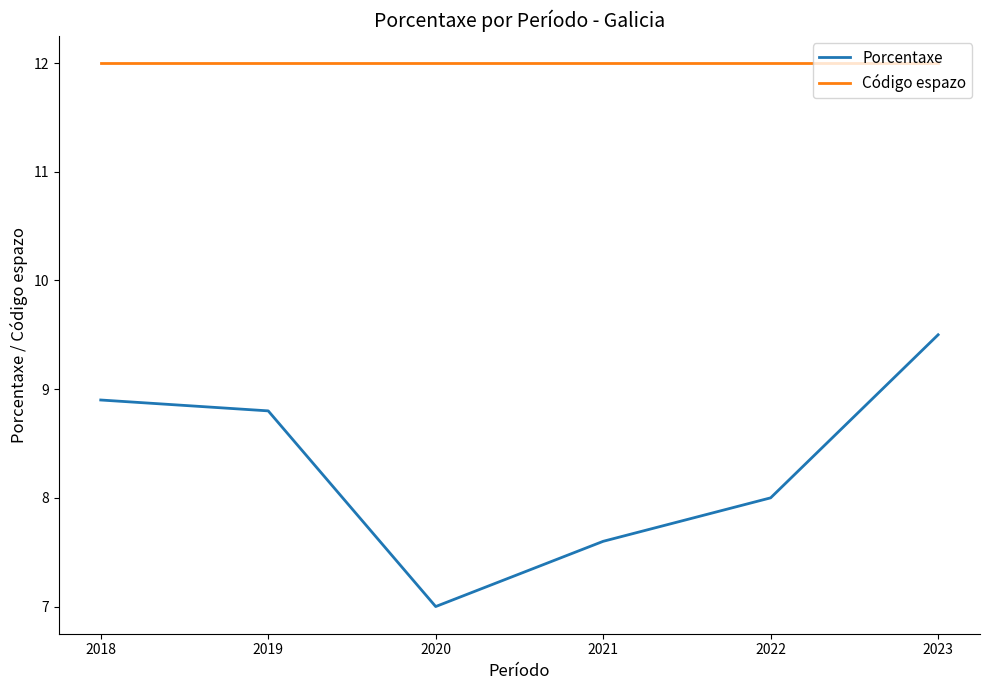

What is the average value of the Porcentaxe series?

8.3